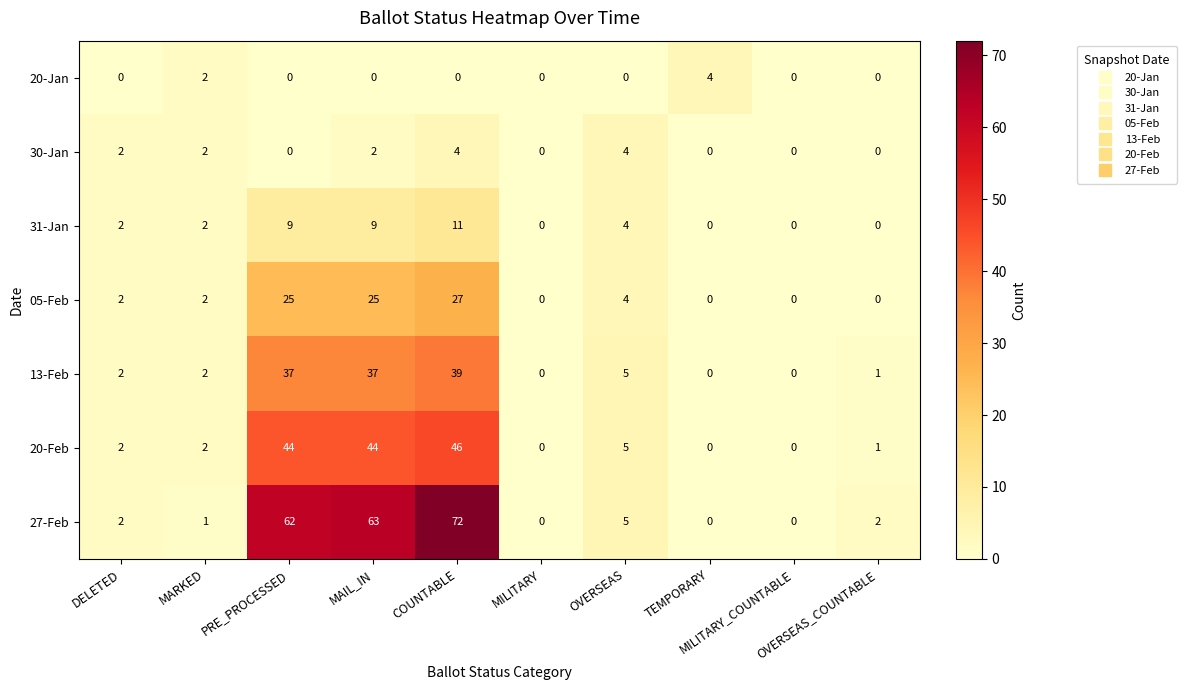

How many distinct data groups are displayed?

7